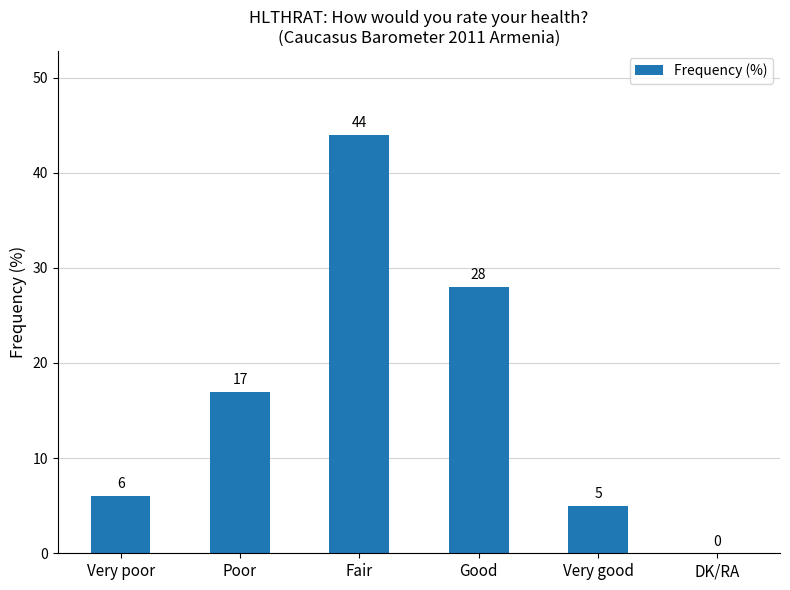

Approximately how many times larger is the value at Good compared to Very poor?

4.7